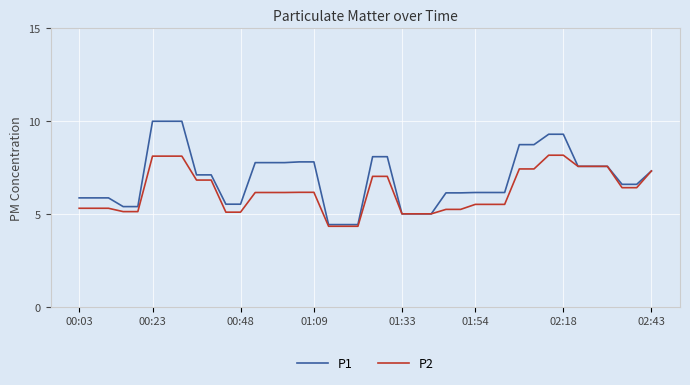

Count the number of data series in this chart.

2